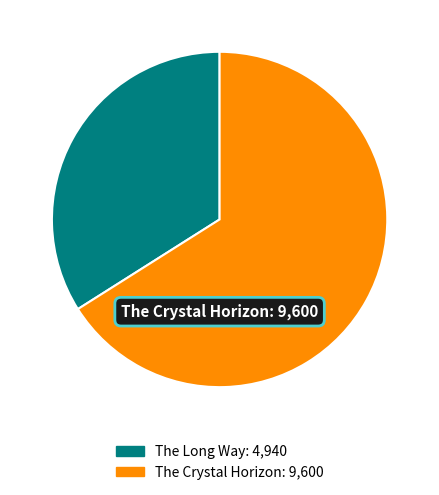

Is the sum of The Crystal Horizon and The Long Way greater than half?

Yes